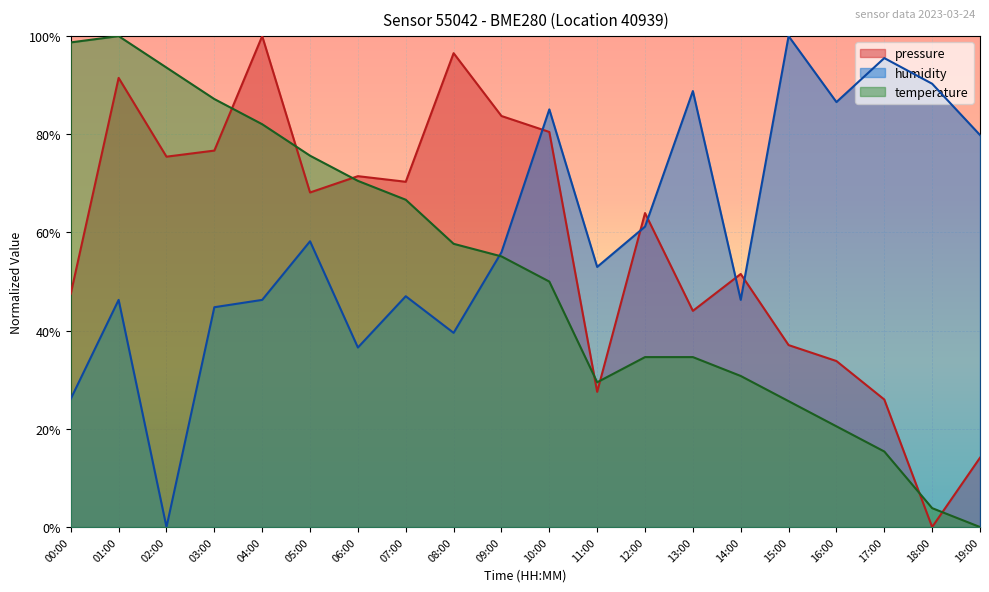

At which category is the sum across all series the highest?

01:00